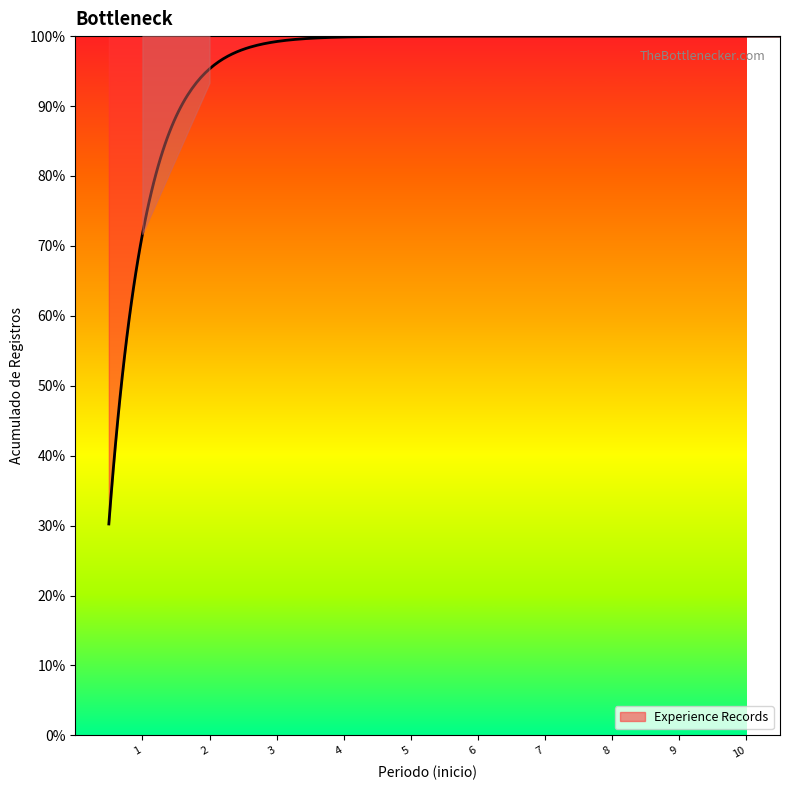

Does the chart display data point markers on the line(s)?

No